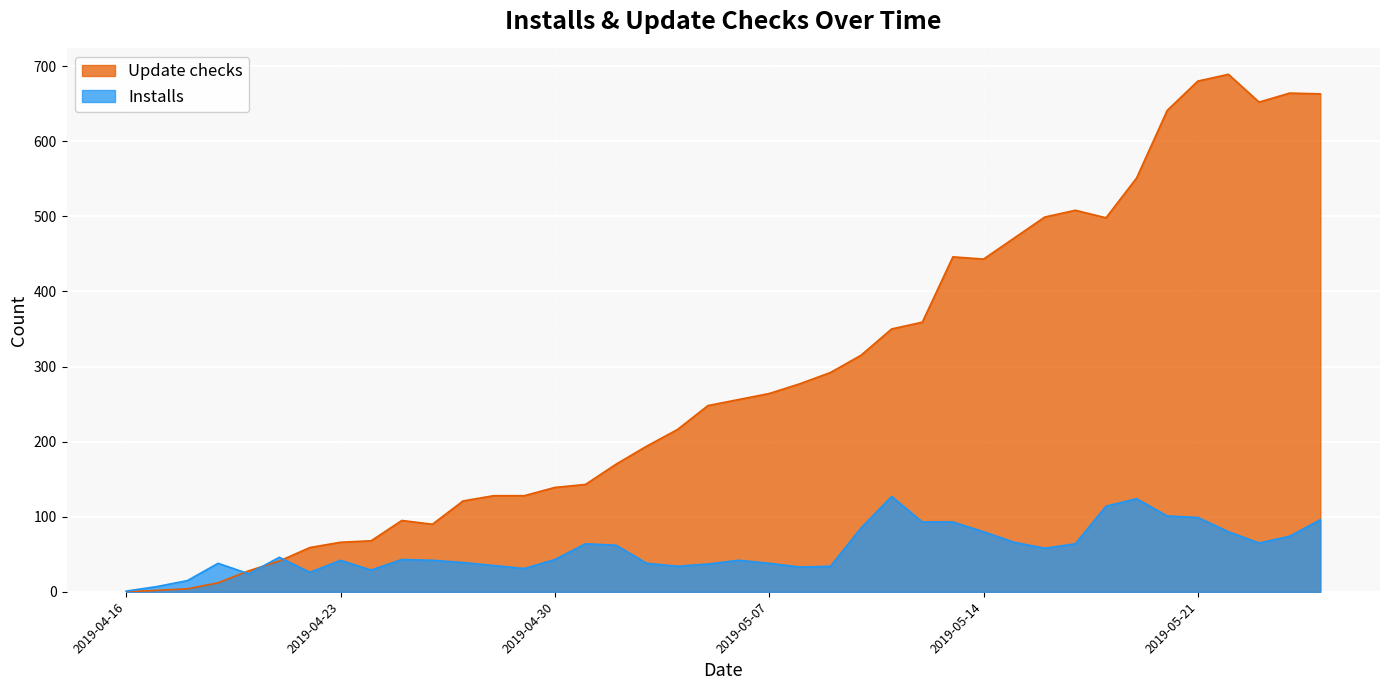

What is the value of the Update checks point at the 20th from the left?

248